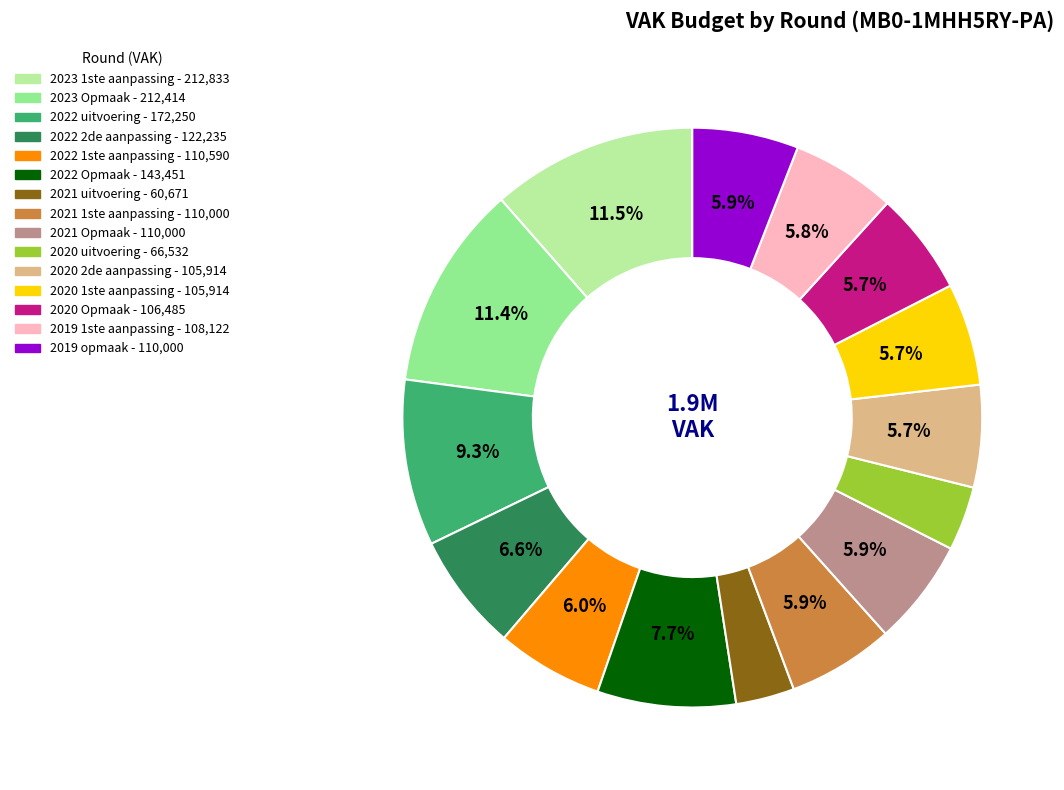

What percentage is the 2021 Opmaak slice, to the nearest percent?

6%